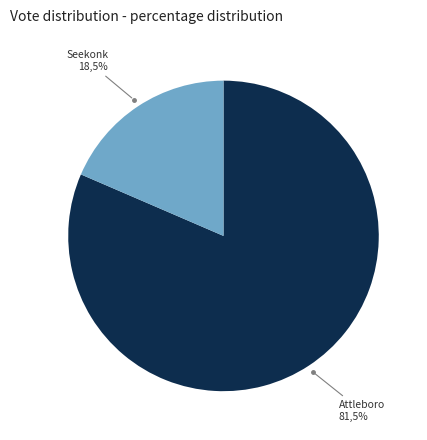

Do Attleboro and Seekonk together represent more than half of the pie?

Yes